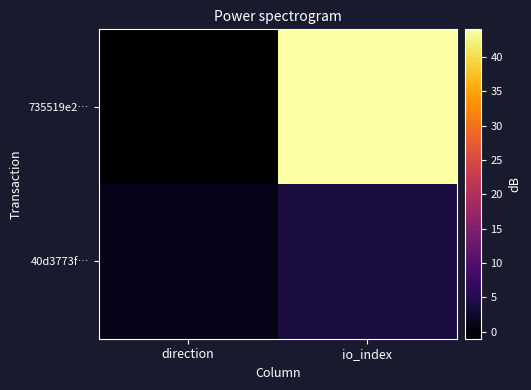

Which series has the largest total across all categories?

735519e2…